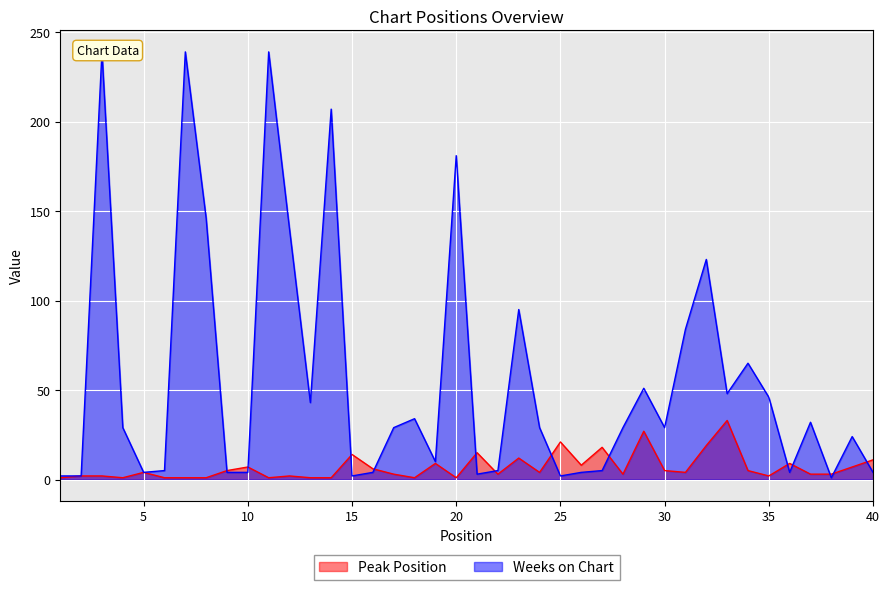

The value of Weeks on Chart at 3 is 239. True or false?

True